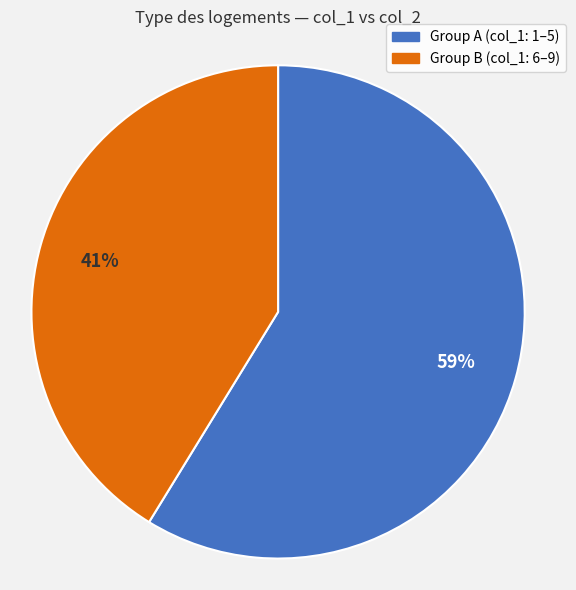

To the nearest percent, what is the average slice percentage?

50%